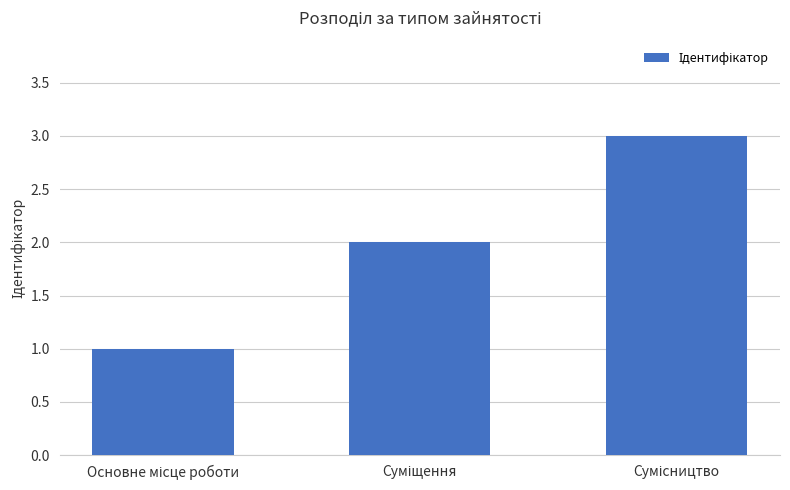

What is the greatest value displayed?

3